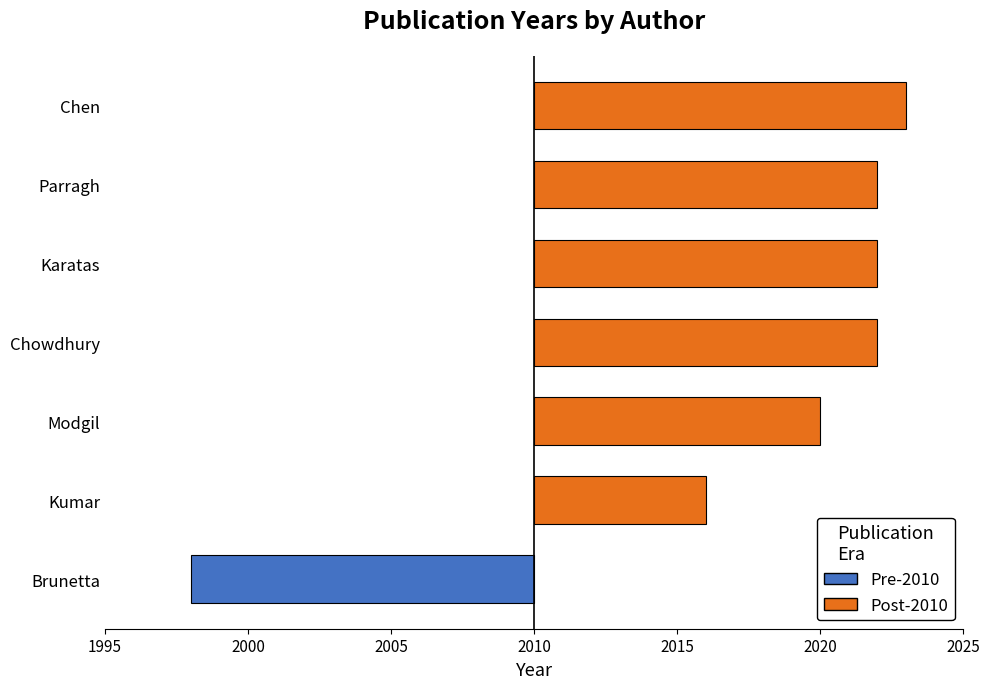

Does the chart contain any negative values?

Yes